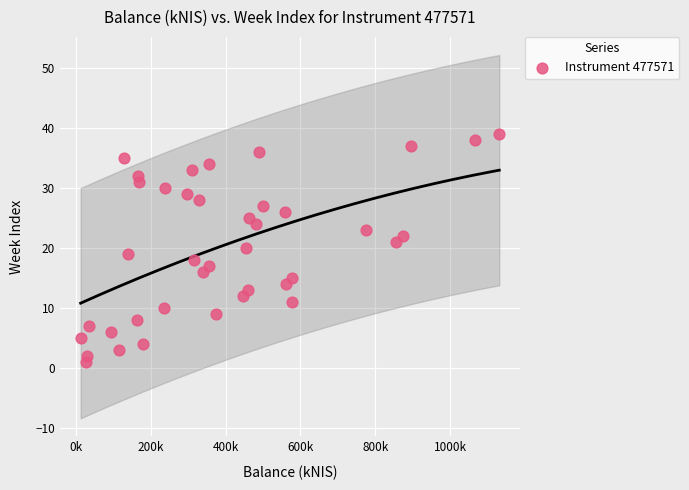

What is the range of Y values (max minus min)?

38